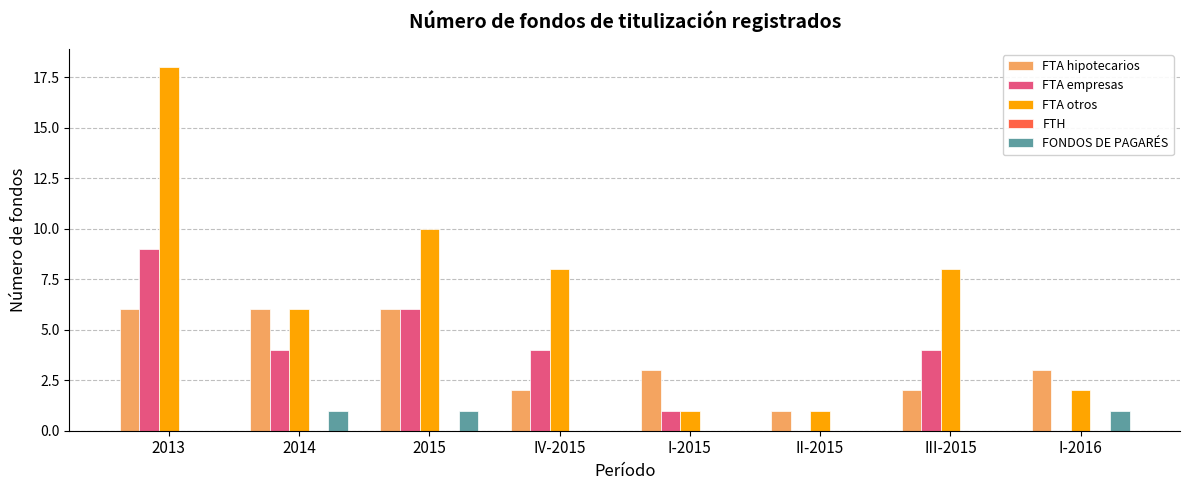

At which category does the chart reach its peak across all series?

2013